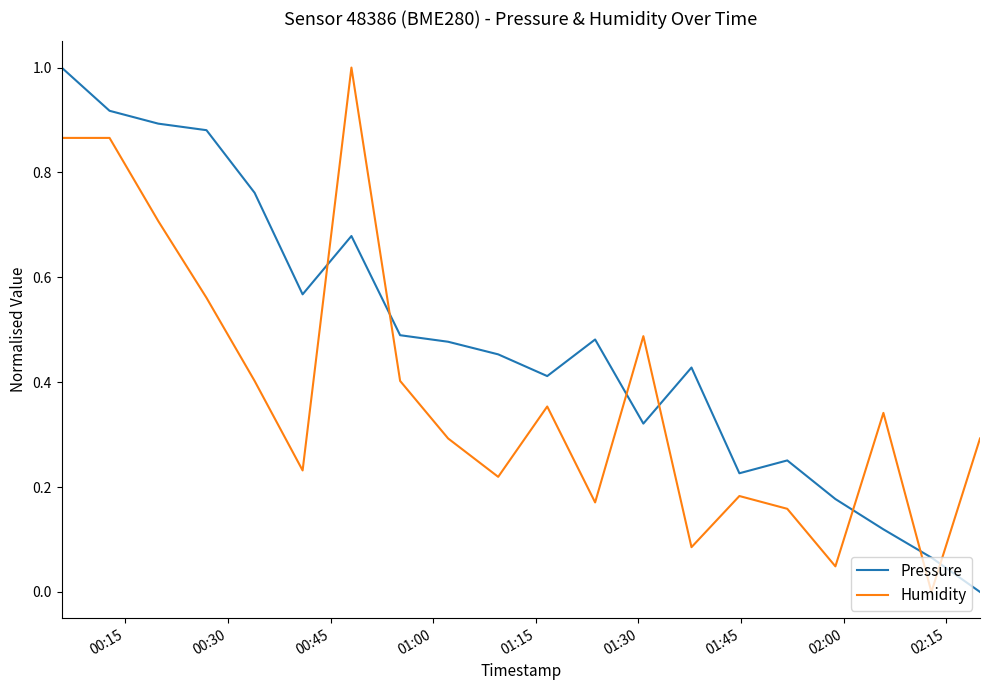

Which series has the largest total across all categories?

Pressure